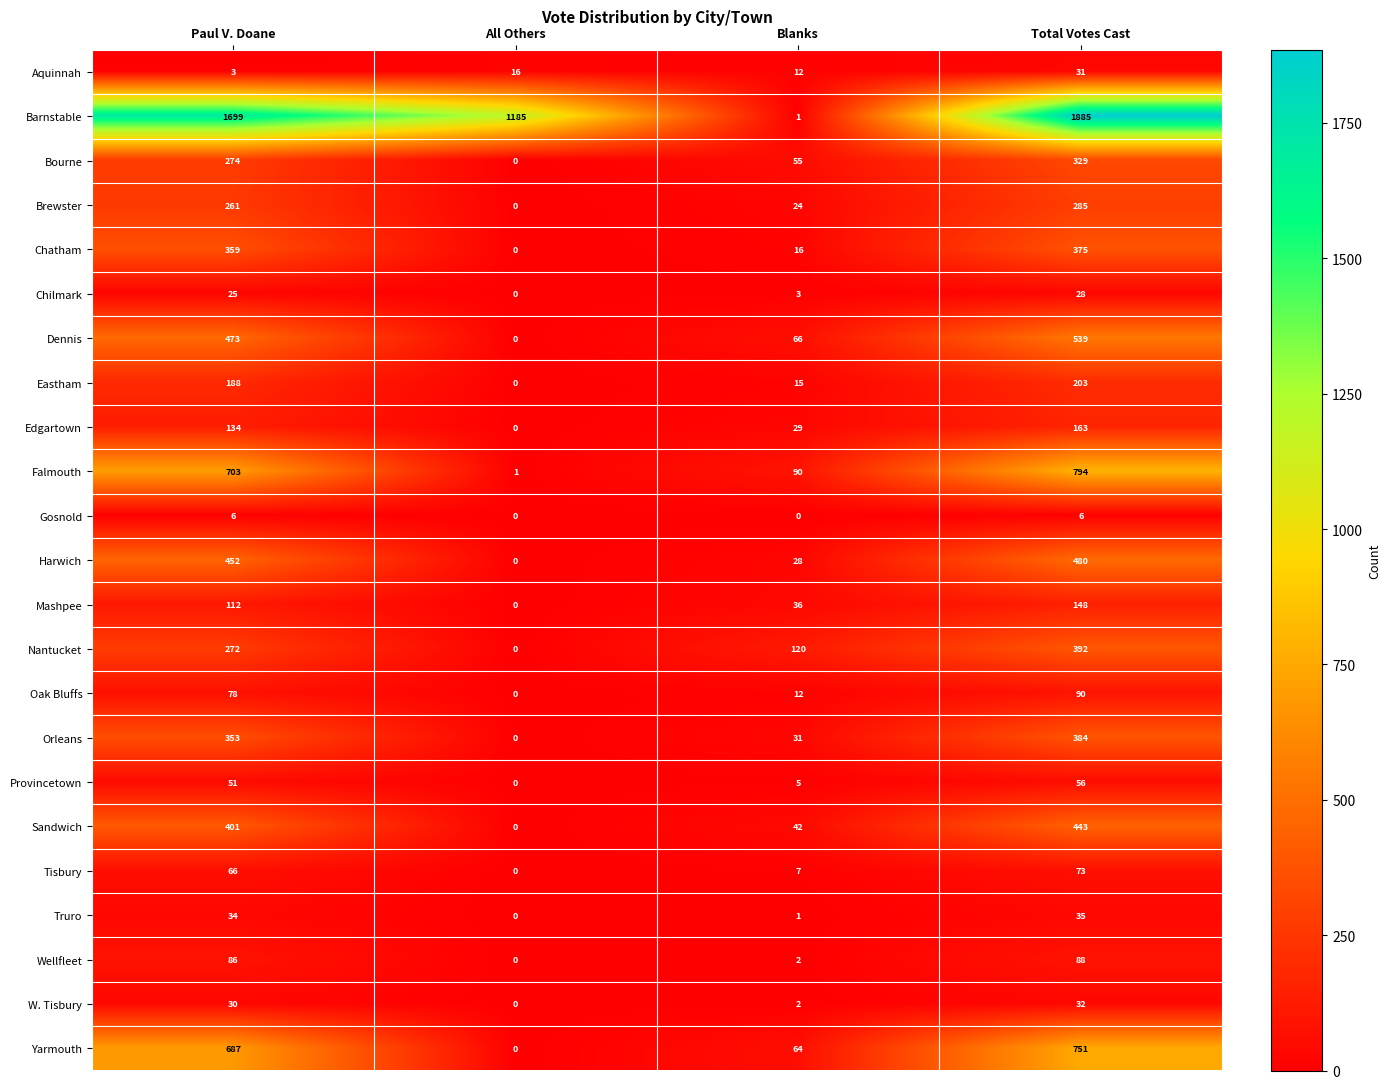

What is the greatest value displayed?

1885